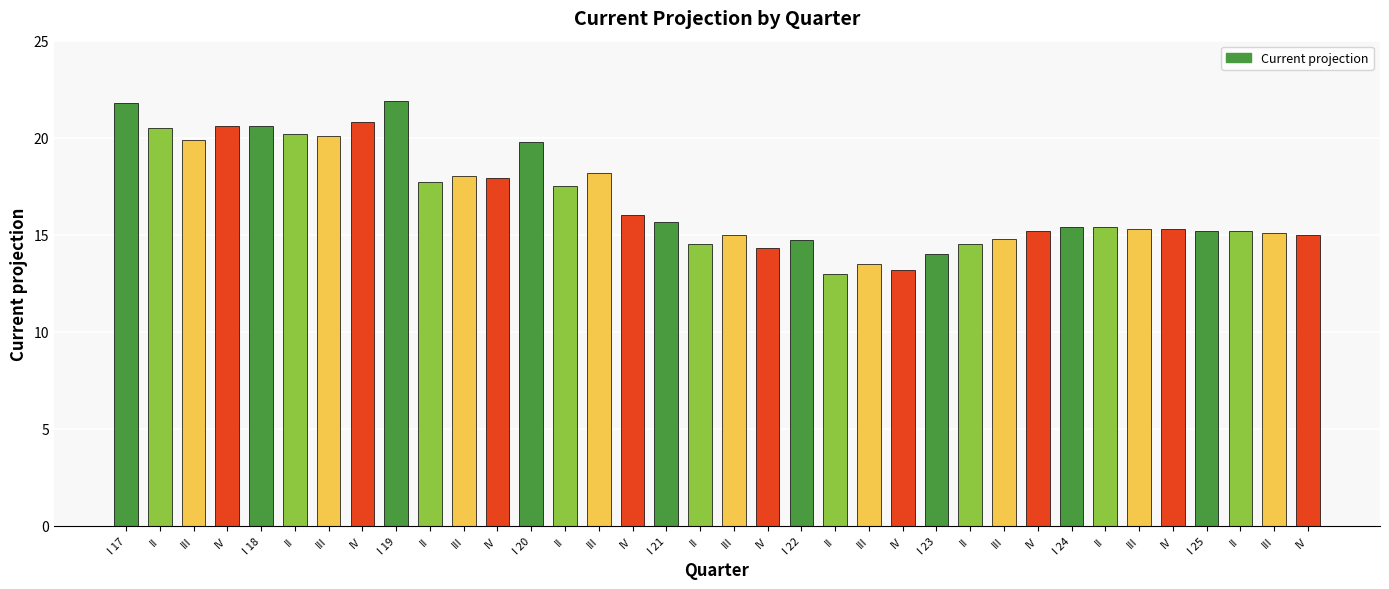

How many bars are there in total?

36